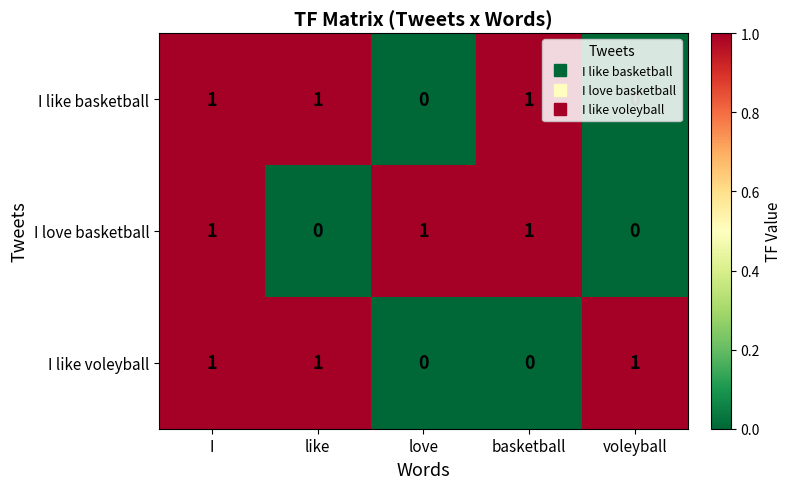

How many data points does each series have?

5